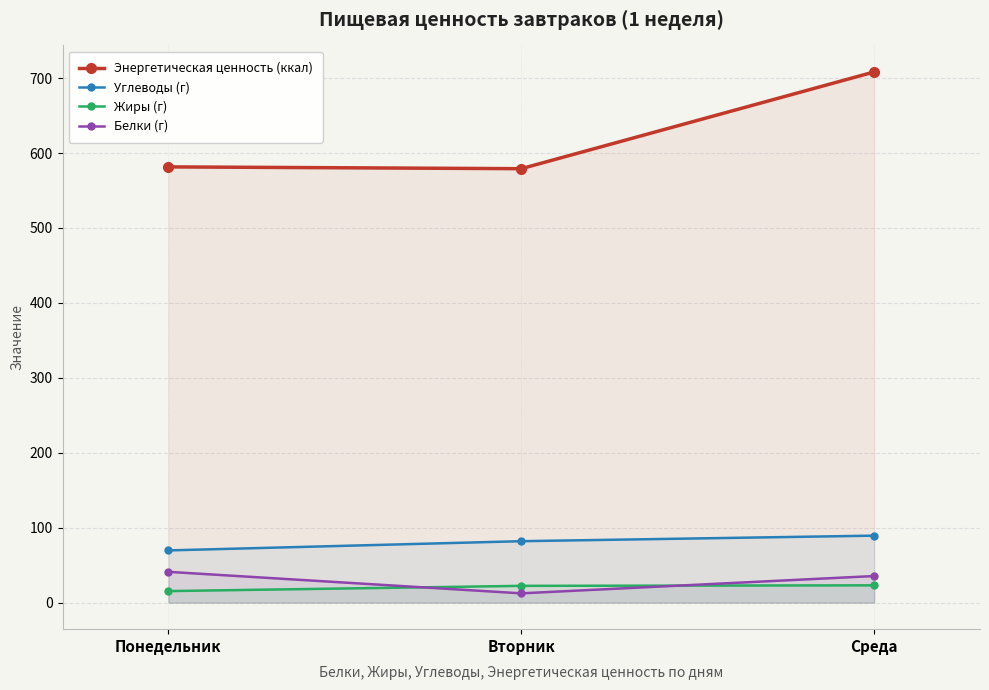

Read the Углеводы (г) value at Вторник.

82.0